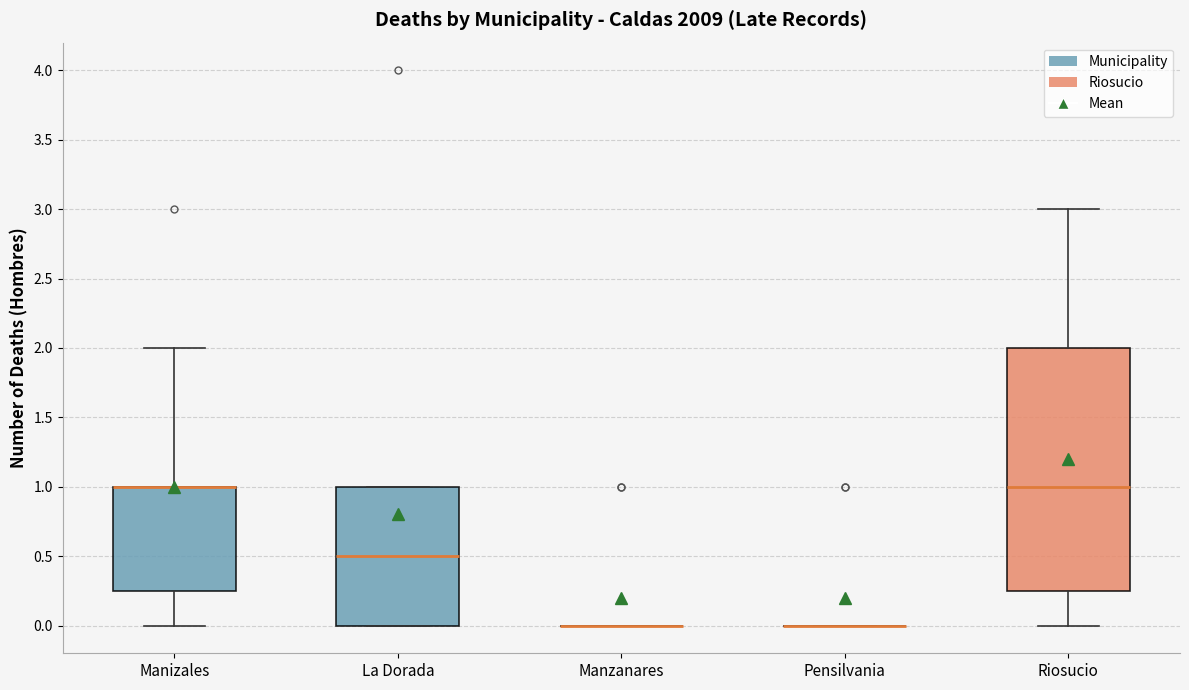

Reading left to right, transcribe this box plot: for each box, give where its median line is, the range the box spans, and where its two whiskers end, as read against the y-axis. The values are not printed on the chart, so give them approximately, as read against the axis.

Manizales: median 1.00 (drawn on the box's upper edge), box 0.25 to 1.00, whiskers 0.00 to 2.00
La Dorada: median 0.50, box 0.00 to 1.00, whiskers 0.00 to 1.00
Manzanares: box collapsed to a line at 0.00, whiskers 0.00 to 0.00
Pensilvania: box collapsed to a line at 0.00, whiskers 0.00 to 0.00
Riosucio: median 1.00, box 0.25 to 2.00, whiskers 0.00 to 3.00